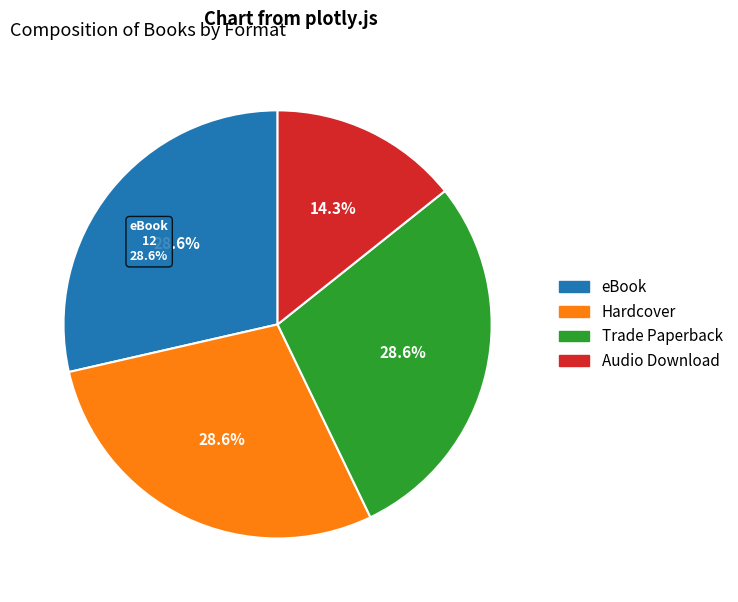

Is there a majority slice in this chart?

No